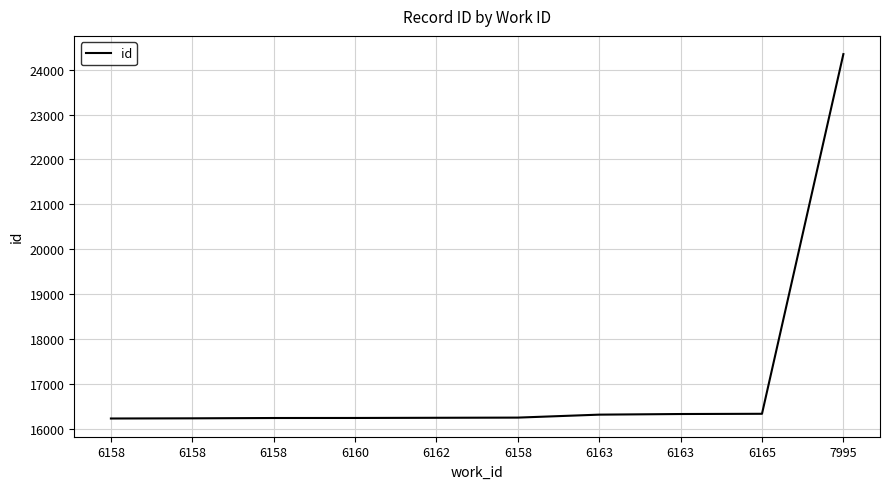

What is the label of the 6th point from the left?

6158